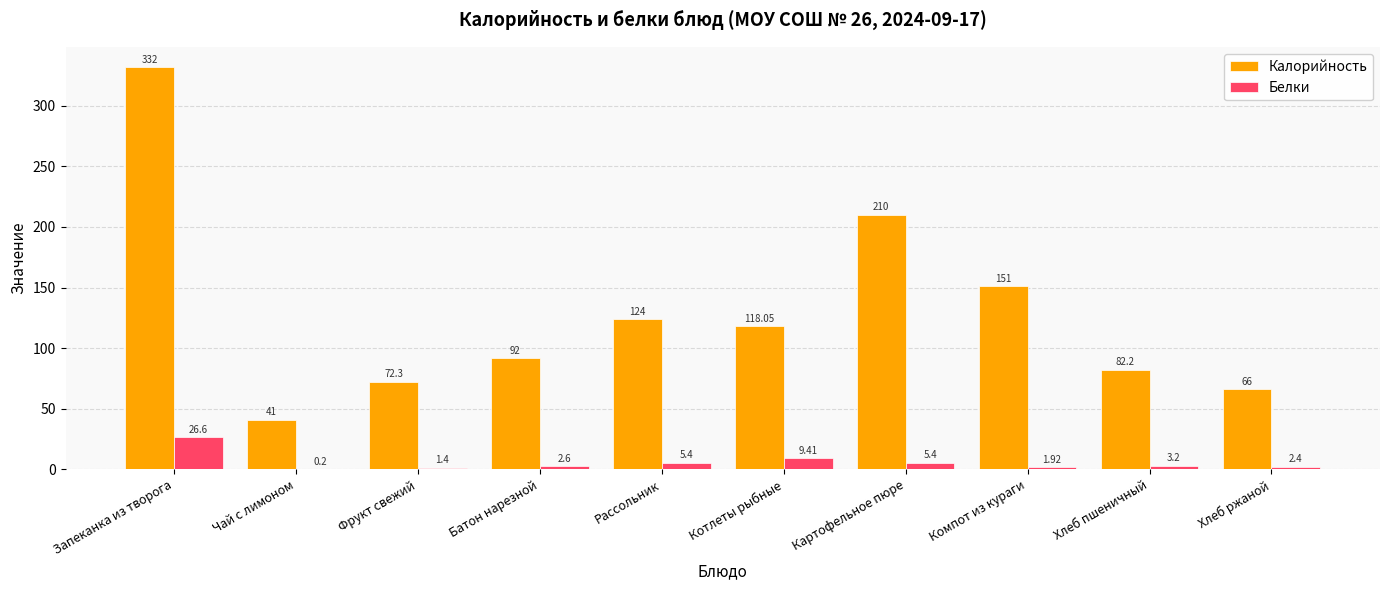

At which label is Белки closest to 13?

Котлеты рыбные